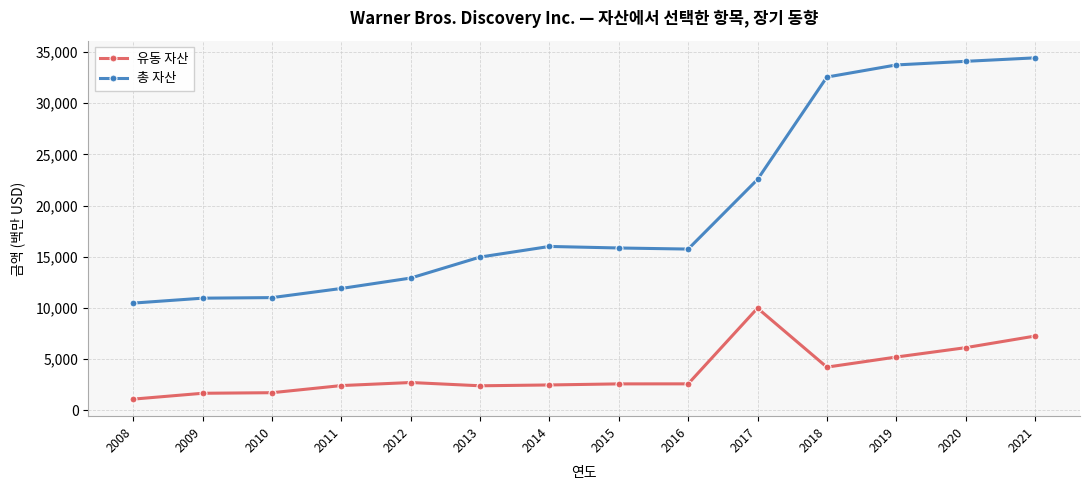

True or false: 유동 자산 and 총 자산 cross at least once.

False